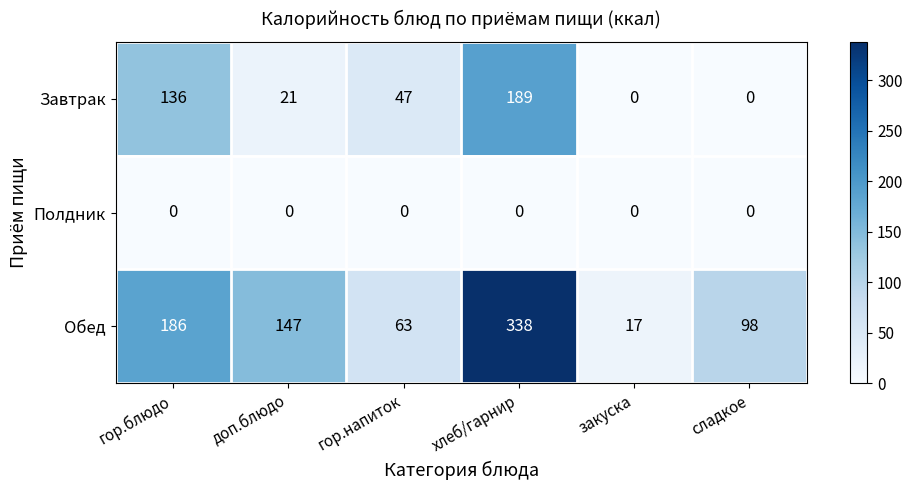

What is the maximum value for Обед?

338